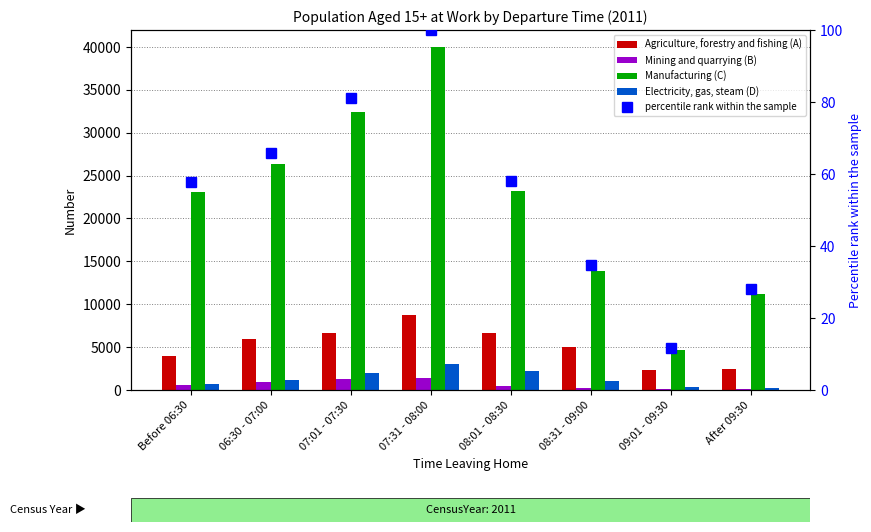

What is the approximate value of percentile rank within the sample at 08:31 - 09:00?

34.7